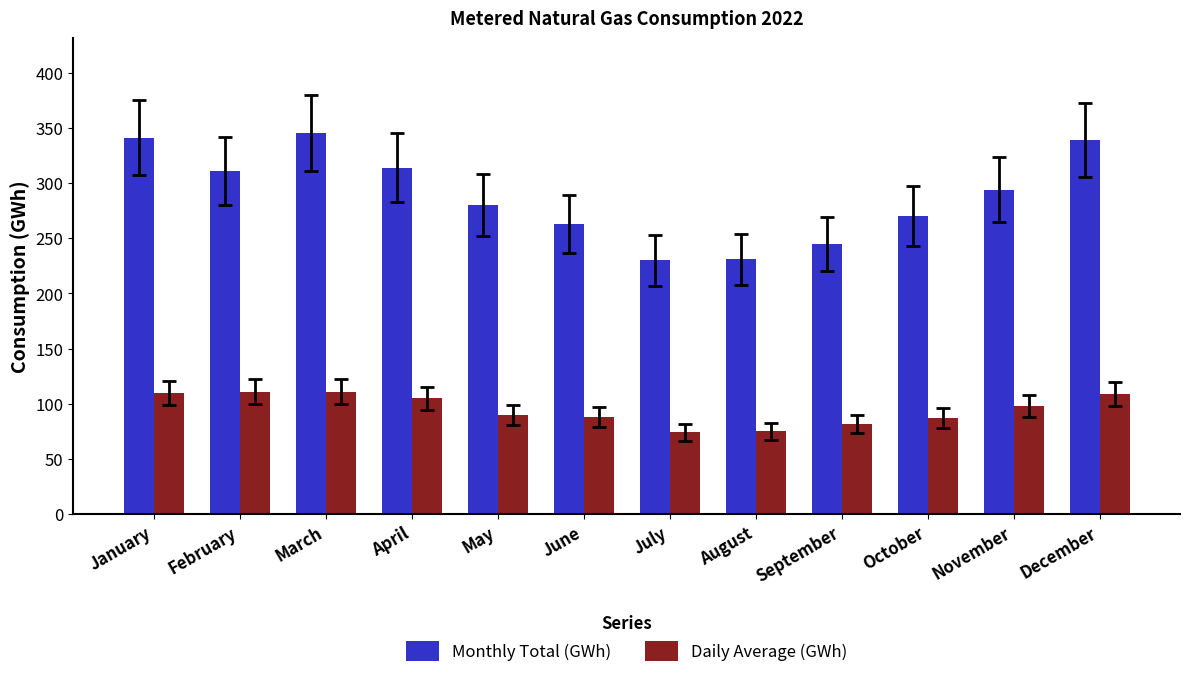

Where does the Daily Average (GWh) series first go above 98?

January